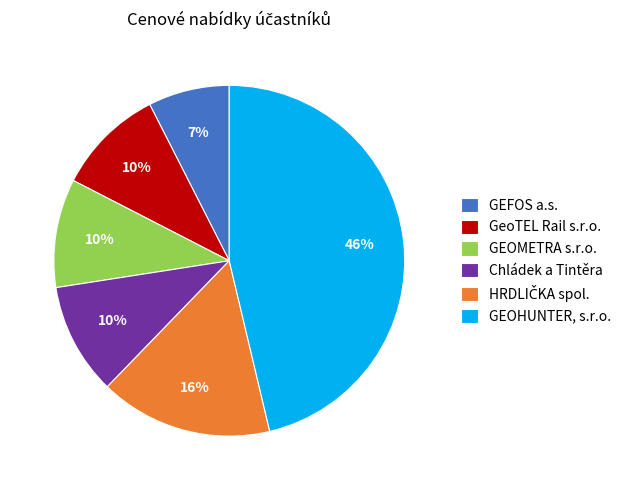

Which category has the smallest portion of the pie?

GEFOS a.s.